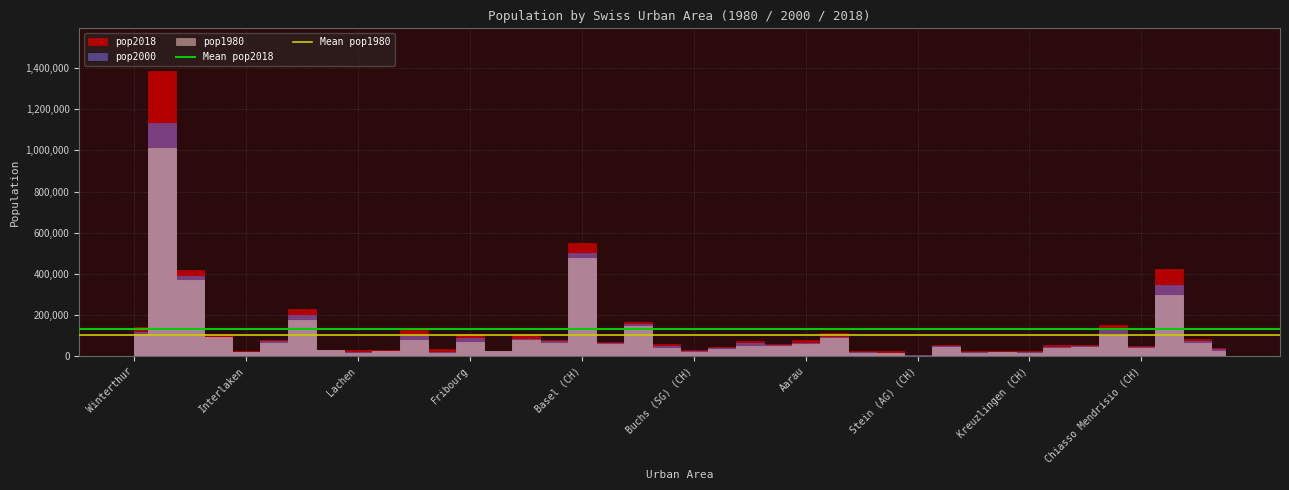

What value does the Mean pop1980 series have at Interlaken?

100887.3